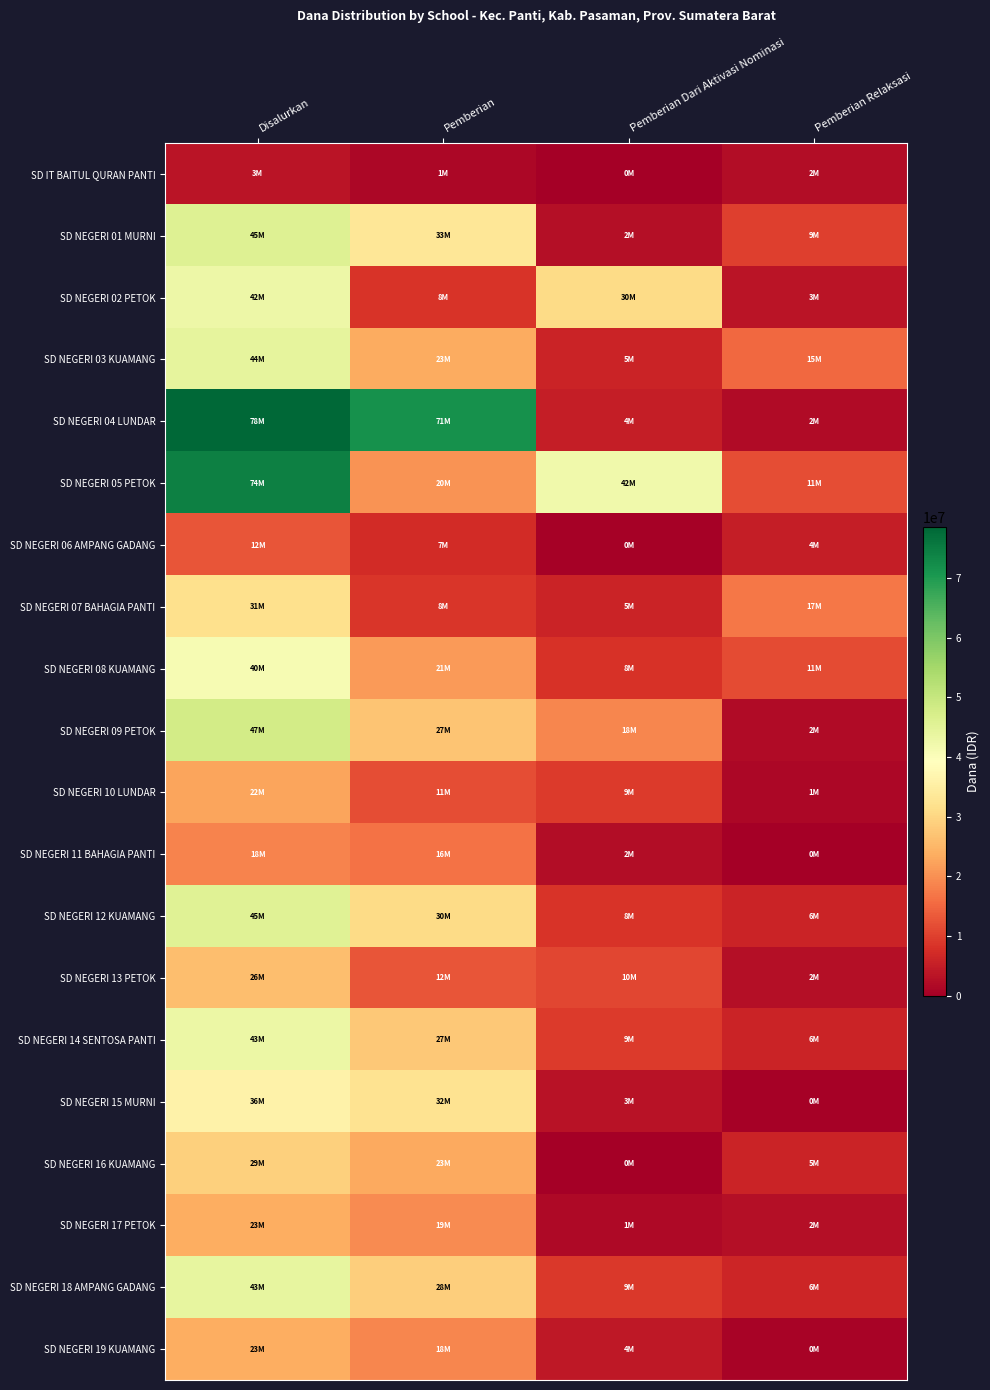

Between Pemberian Relaksasi and Pemberian, which is larger?

Pemberian Relaksasi